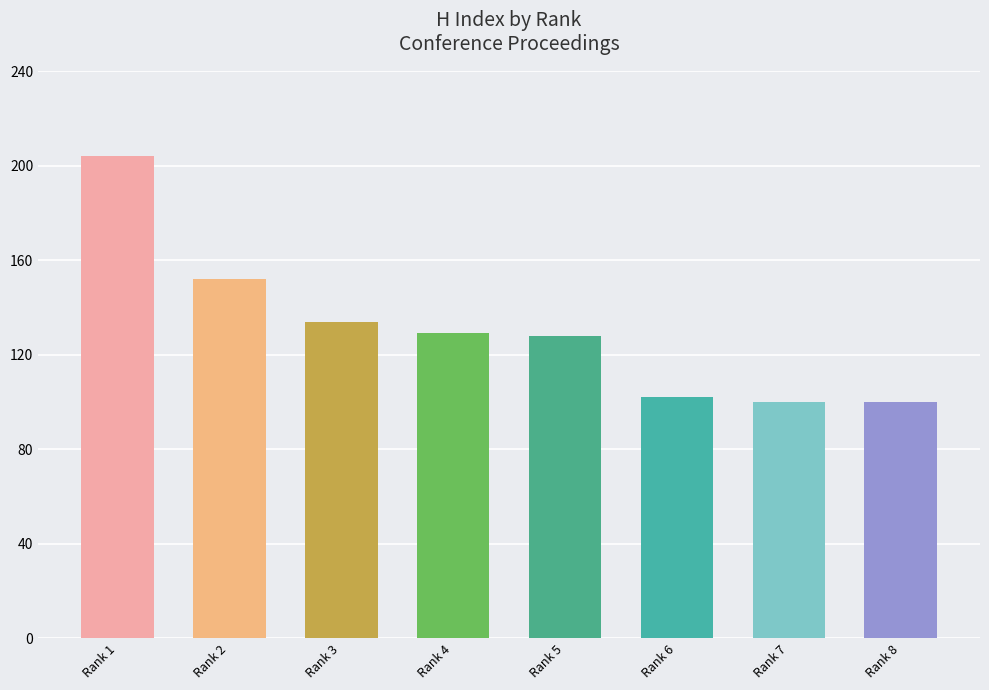

Reading right to left, transcribe all the data shown in this chart.

Rank 8=100	Rank 7=100	Rank 6=102	Rank 5=128	Rank 4=129	Rank 3=134	Rank 2=152	Rank 1=204